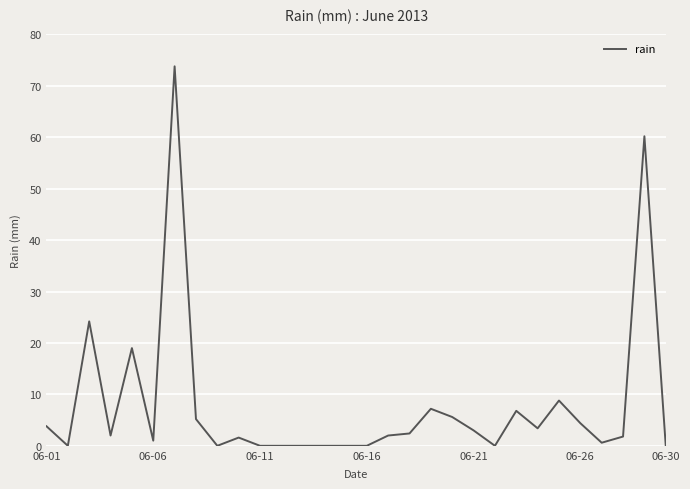

What is the maximum value shown in the chart?

73.8